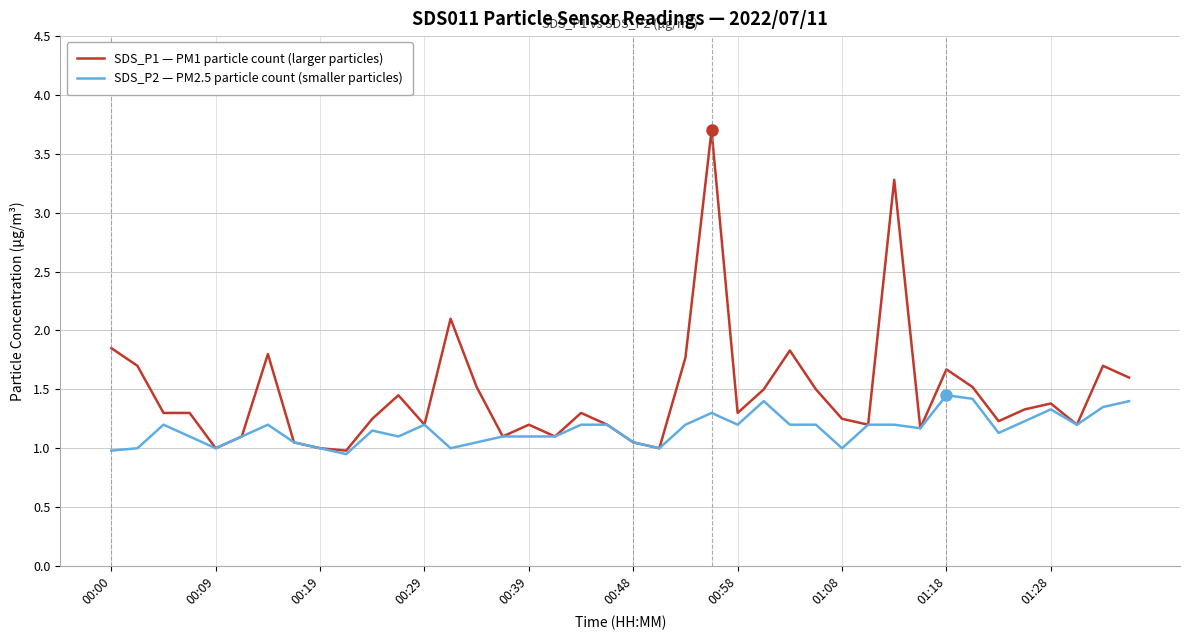

Rank the series by their maximum value, from highest to lowest.

SDS_P1 — PM1 particle count (larger particles), SDS_P2 — PM2.5 particle count (smaller particles)